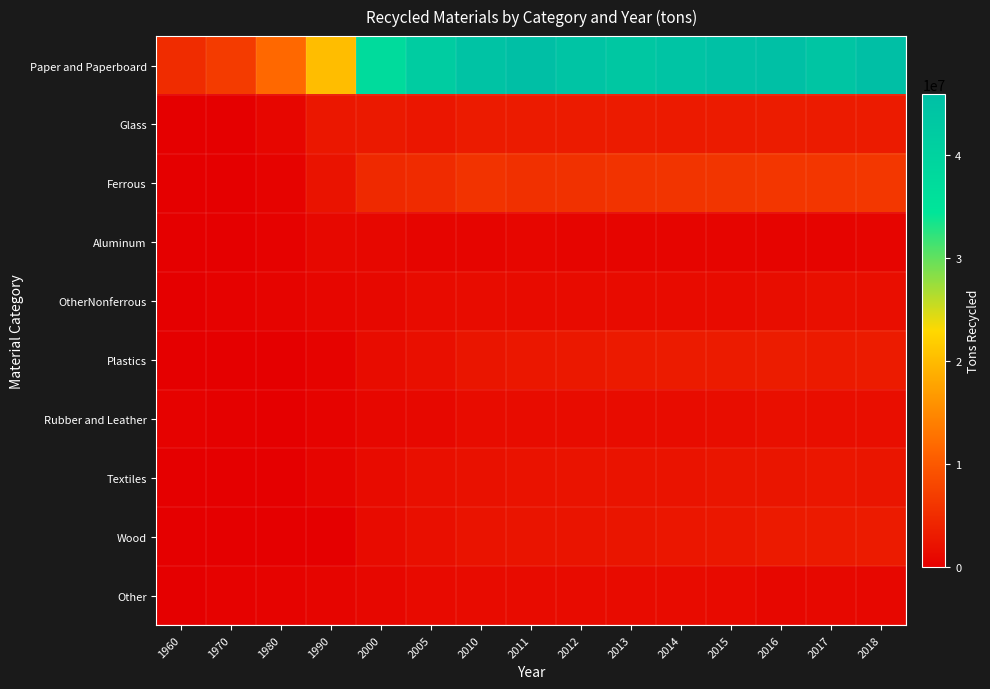

How many data points does each series have?

15